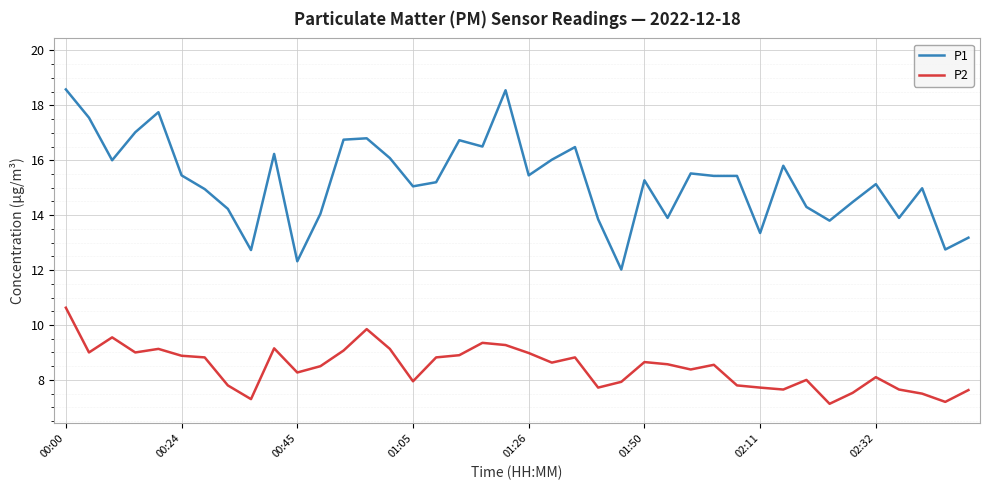

True or false: P2 and P1 cross at least once.

False